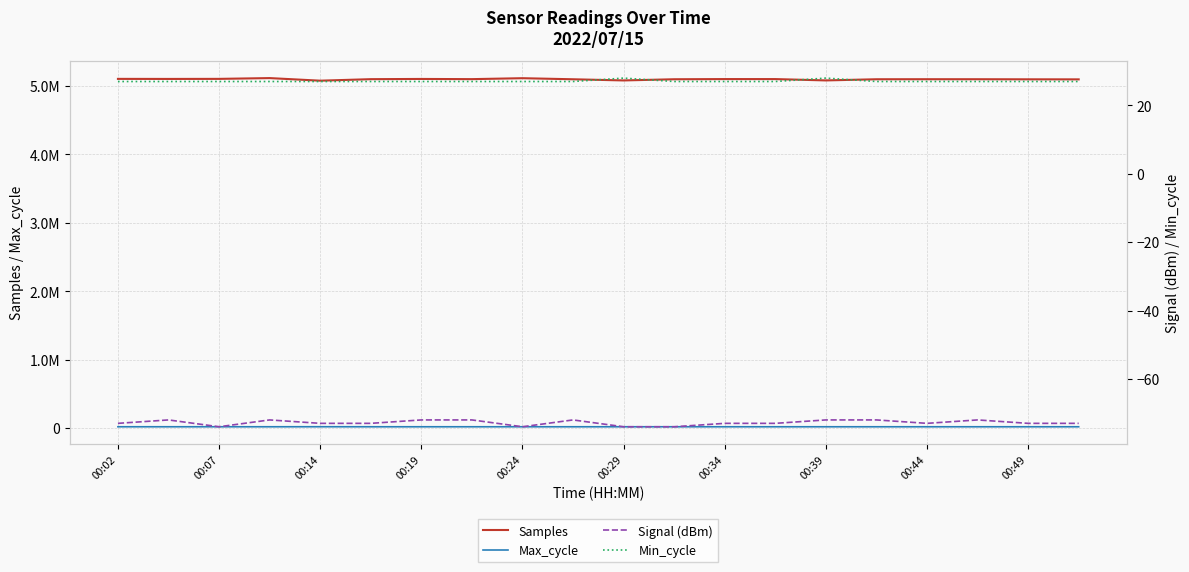

True or false: Max_cycle and Signal (dBm) cross at least once.

False